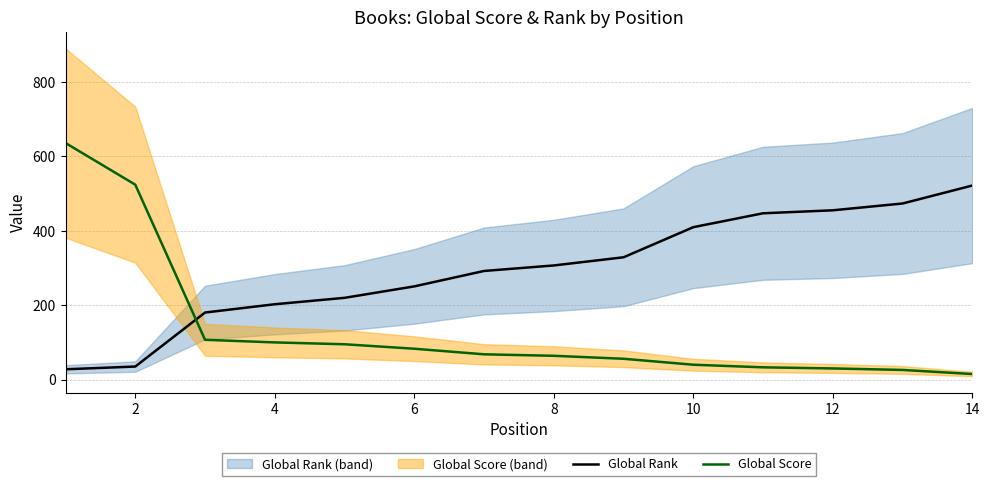

What is the sum of all Global Score values?

1877.0